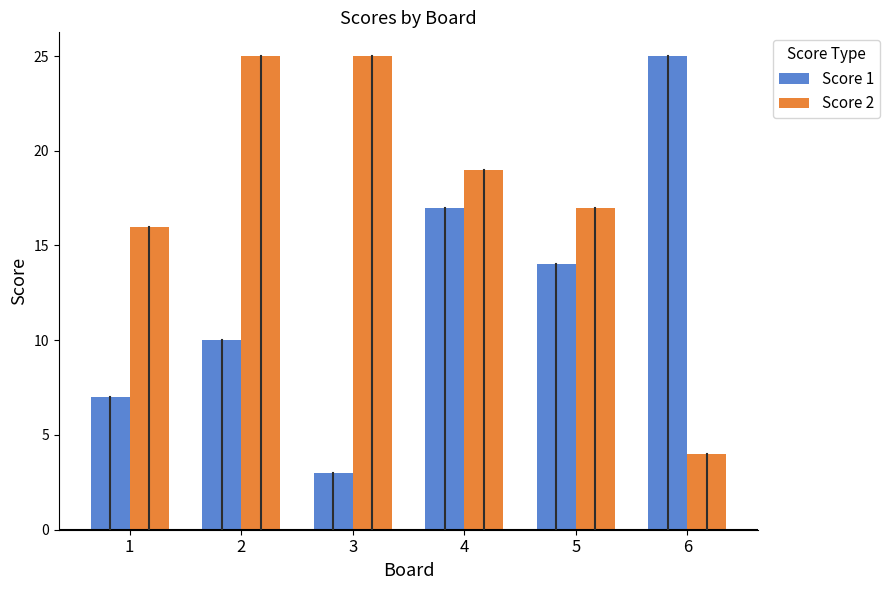

What are all the series names shown in the legend?

Score 1, Score 2